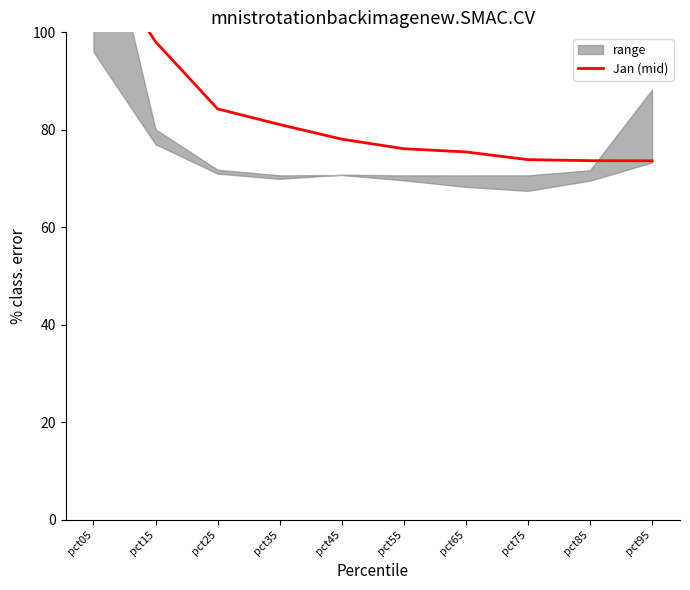

What is the change in value from pct05 to pct45?

-39.5